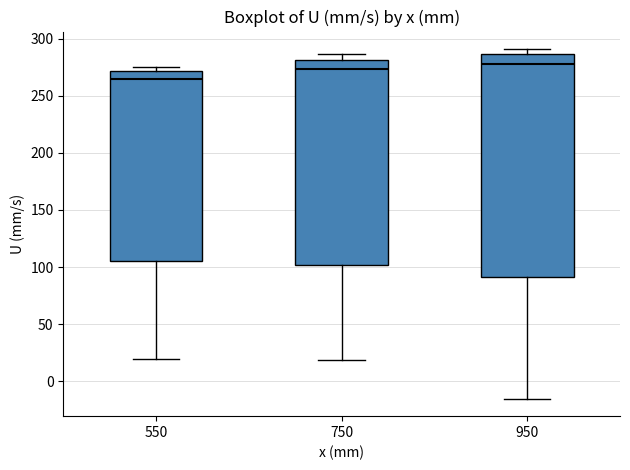

Reading left to right, read every box against the y-axis: the position of its median line, the range the box covers, and the ends of its whiskers. The values are not printed on the chart, so give them approximately, as read against the axis.

550: median 265, box 105 to 270, whiskers 20 to 275
750: median 275, box 100 to 280, whiskers 20 to 285
950: median 280, box 90 to 285, whiskers -15 to 290